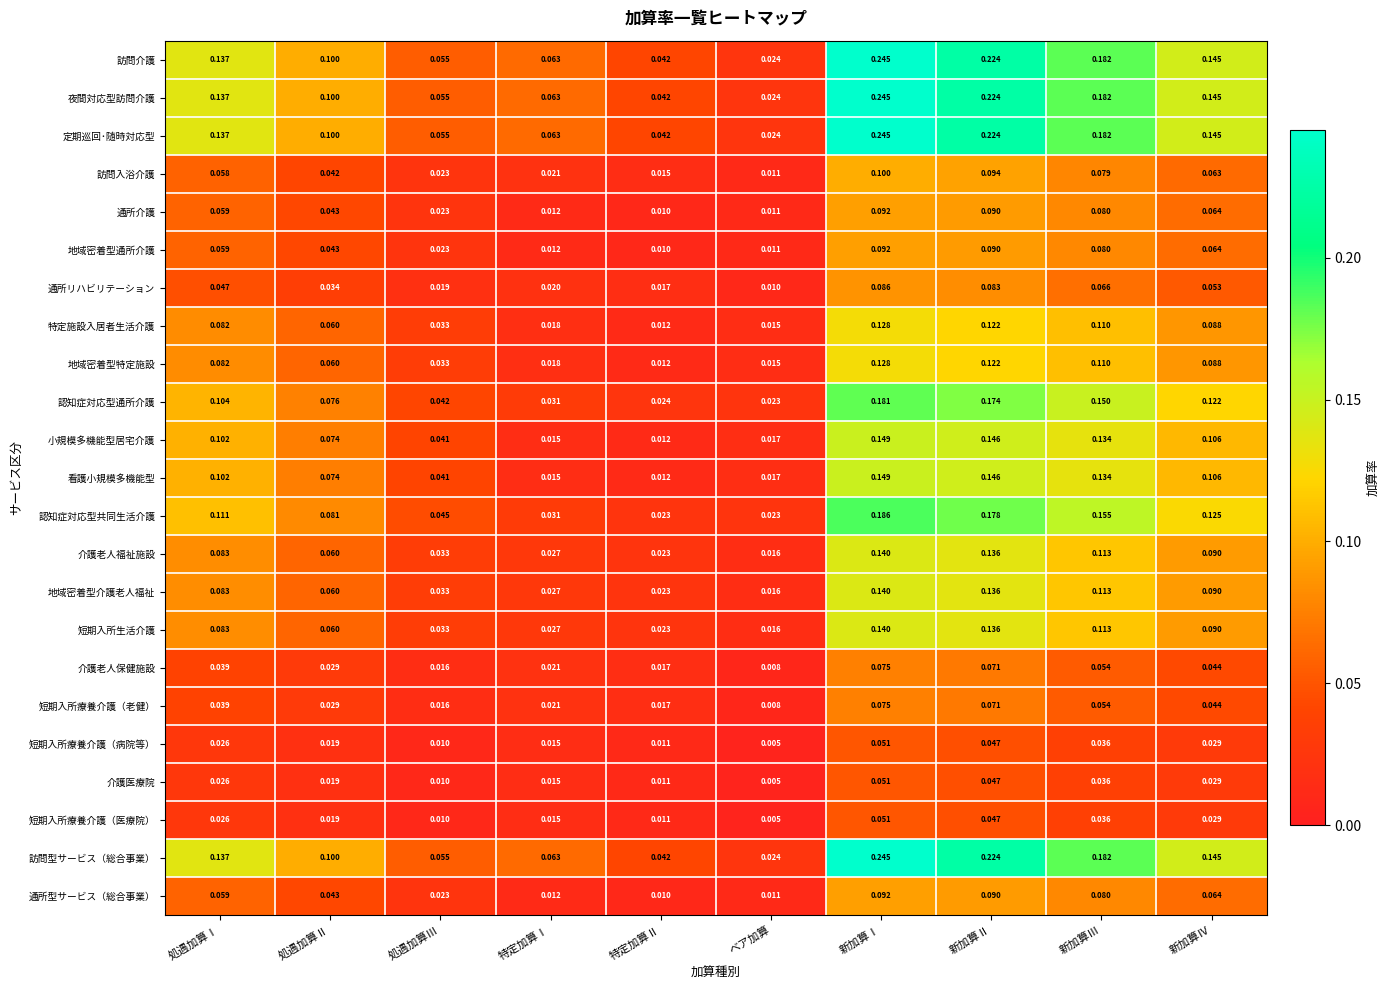

List the labels in order of 小規模多機能型居宅介護 value, smallest first.

特定加算Ⅱ, 特定加算Ⅰ, ベア加算, 処遇加算Ⅲ, 処遇加算Ⅱ, 処遇加算Ⅰ, 新加算Ⅳ, 新加算Ⅲ, 新加算Ⅱ, 新加算Ⅰ